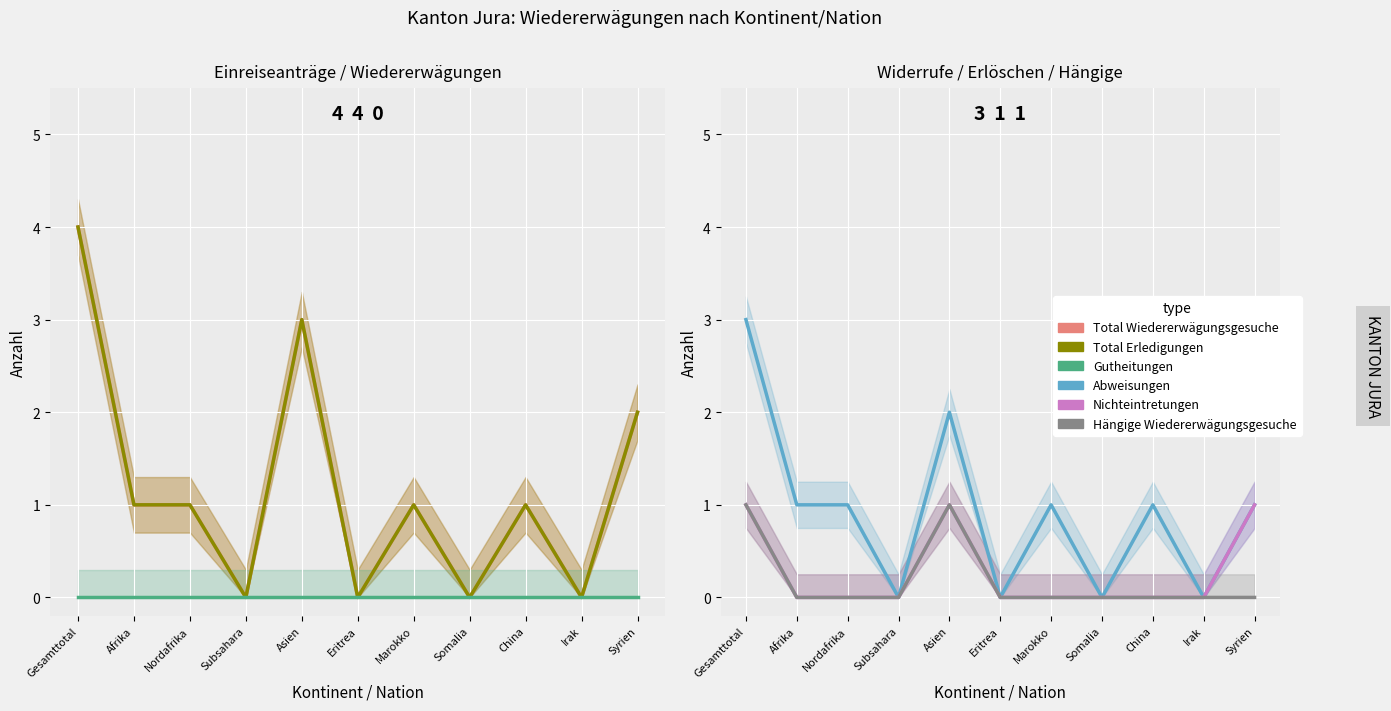

True or false: Abweisungen and Nichteintretungen intersect in this chart.

False